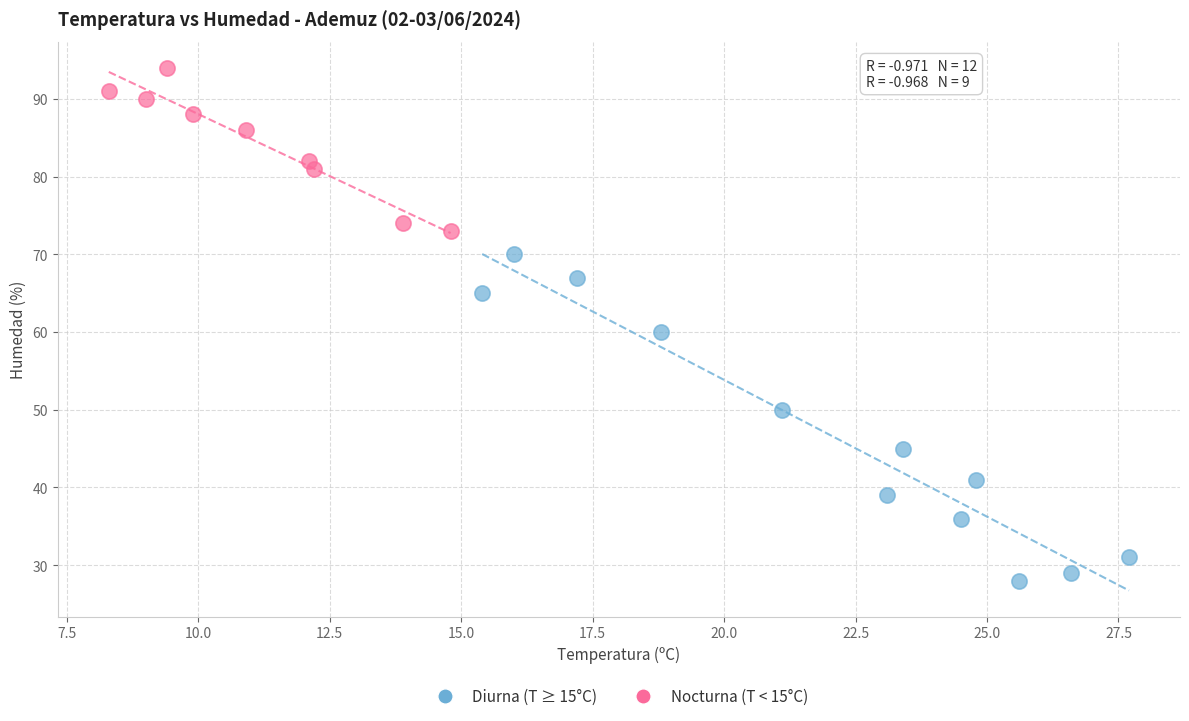

Which series contains the lowest Y value?

Diurna (T ≥ 15°C)